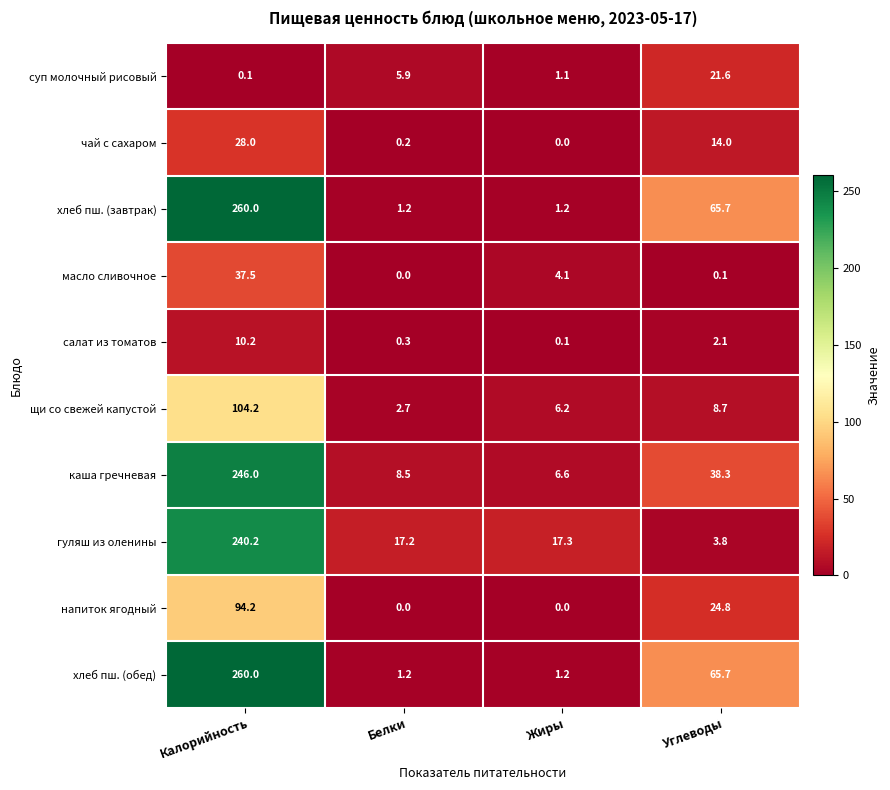

What is the maximum value shown in the chart?

260.0